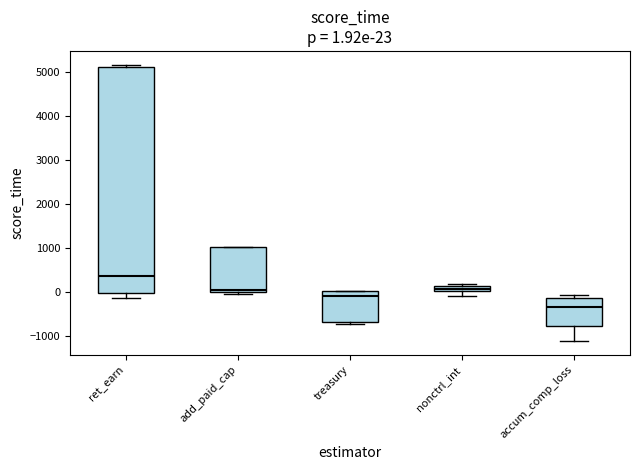

Which box is the tallest, from its lower edge to its upper edge?

ret_earn